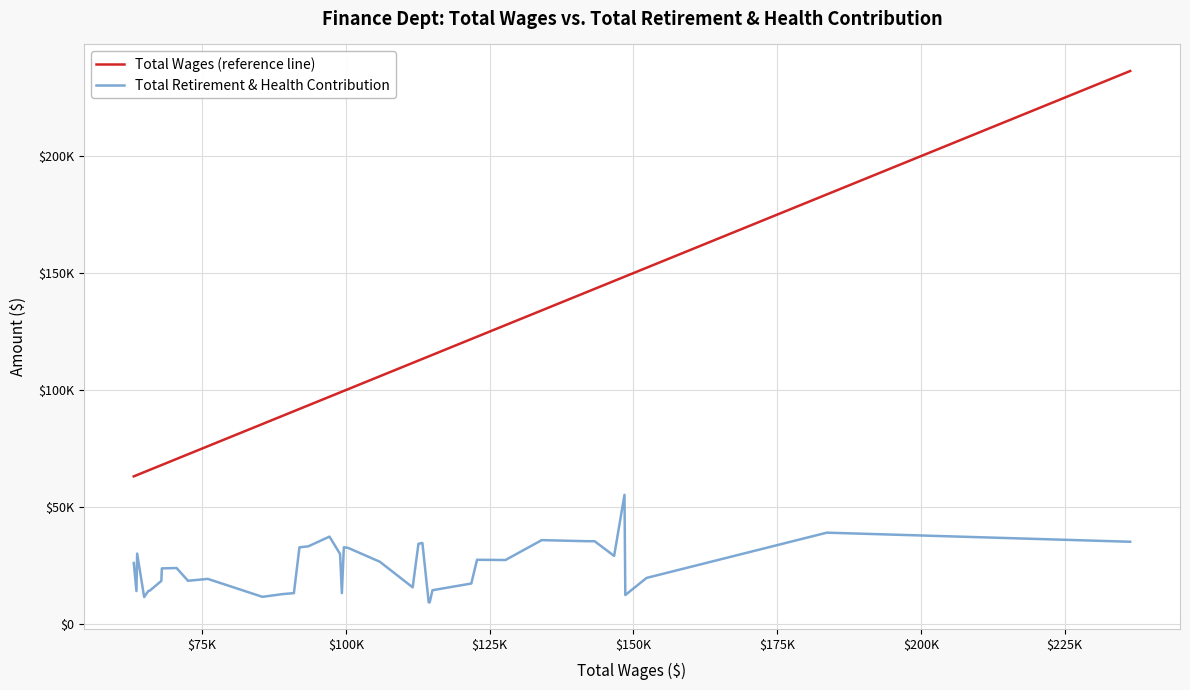

List the series in order of their overall mean, lowest first.

Total Retirement & Health Contribution, Total Wages (reference line)